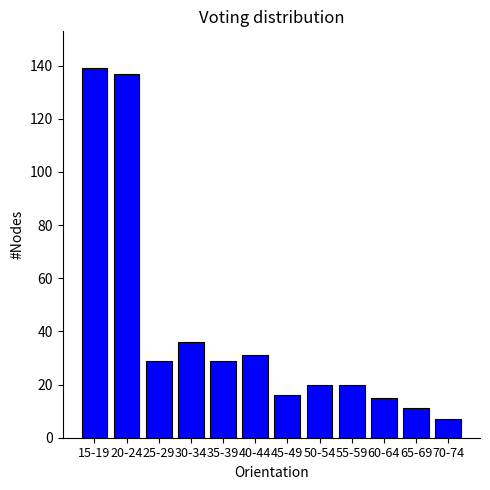

Reading left to right, what are all the values shown in this chart?

15-19=139	20-24=137	25-29=29	30-34=36	35-39=29	40-44=31	45-49=16	50-54=20	55-59=20	60-64=15	65-69=11	70-74=7